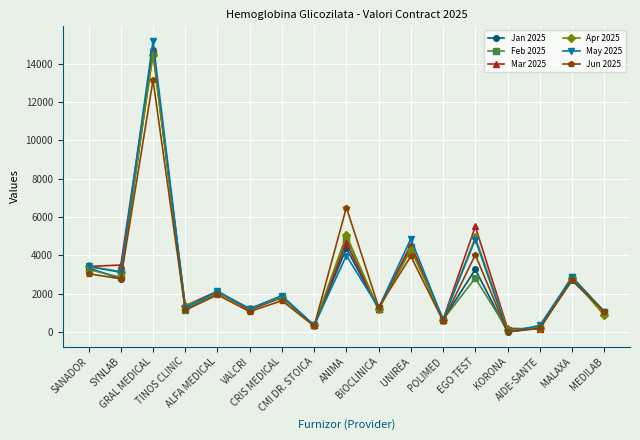

Rank the series at ANIMA from highest to lowest value.

Jun 2025, Apr 2025, Feb 2025, Mar 2025, Jan 2025, May 2025